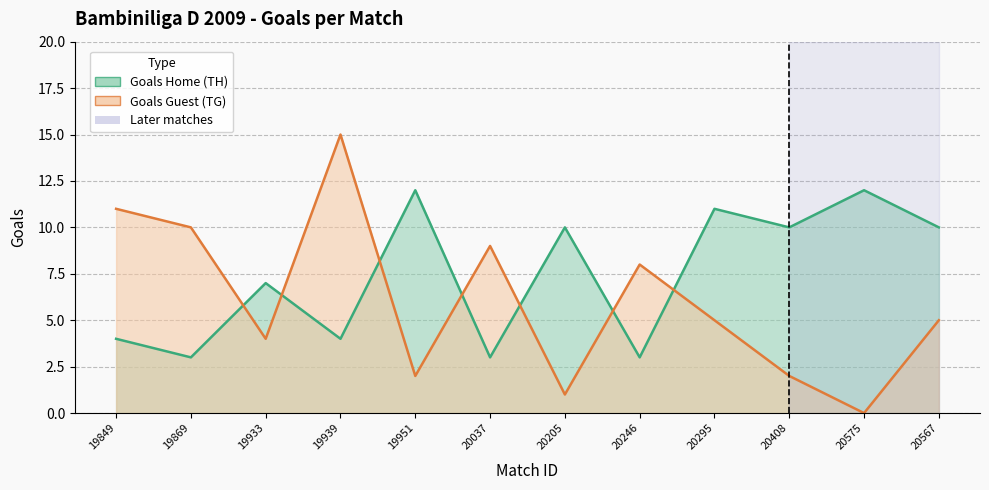

List the series in order of their peak value, highest first.

Goals Guest (TG), Goals Home (TH)